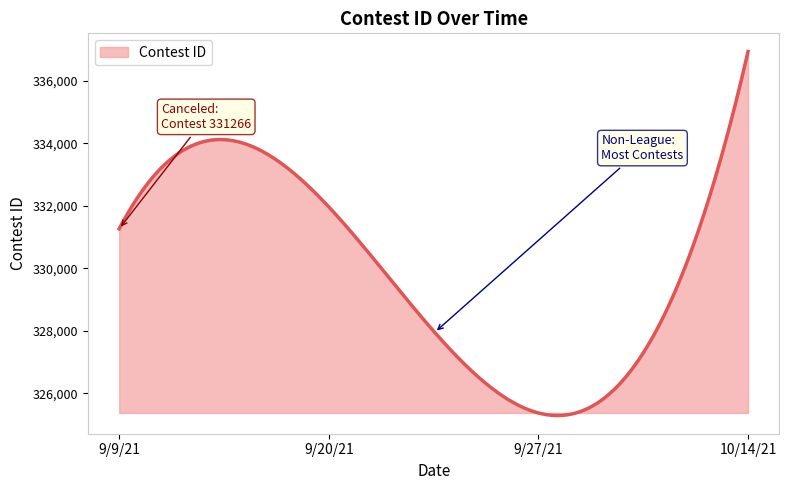

What is the greatest value displayed?

336944.0